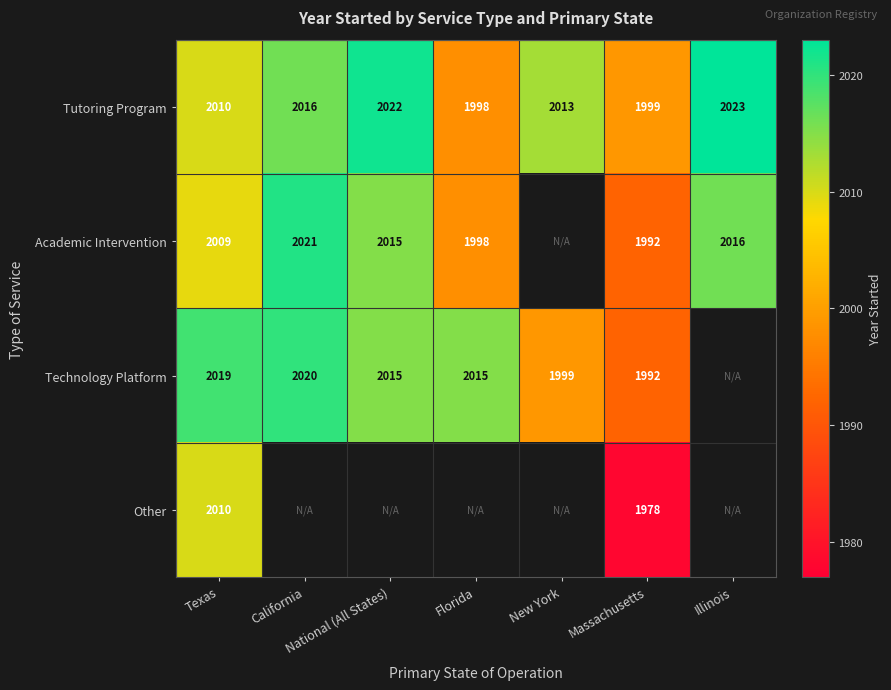

Is the value of Other at Massachusetts greater than the value of Tutoring Program at Texas?

No